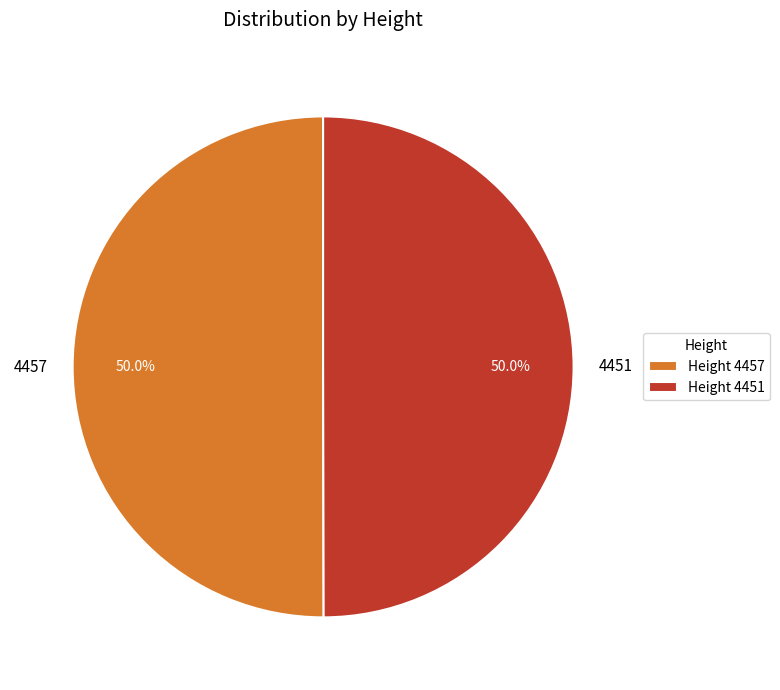

What is the ratio of the value at 4457 to the value at 4451?

1.0